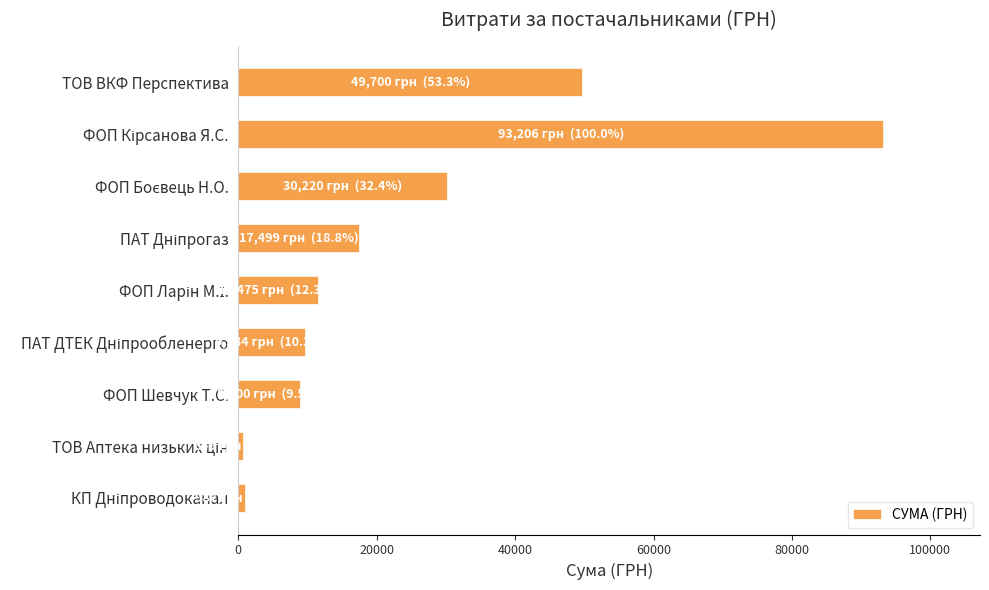

What is the change in value from ТОВ ВКФ Перспектива to ФОП Шевчук Т.С.?

-40800.0